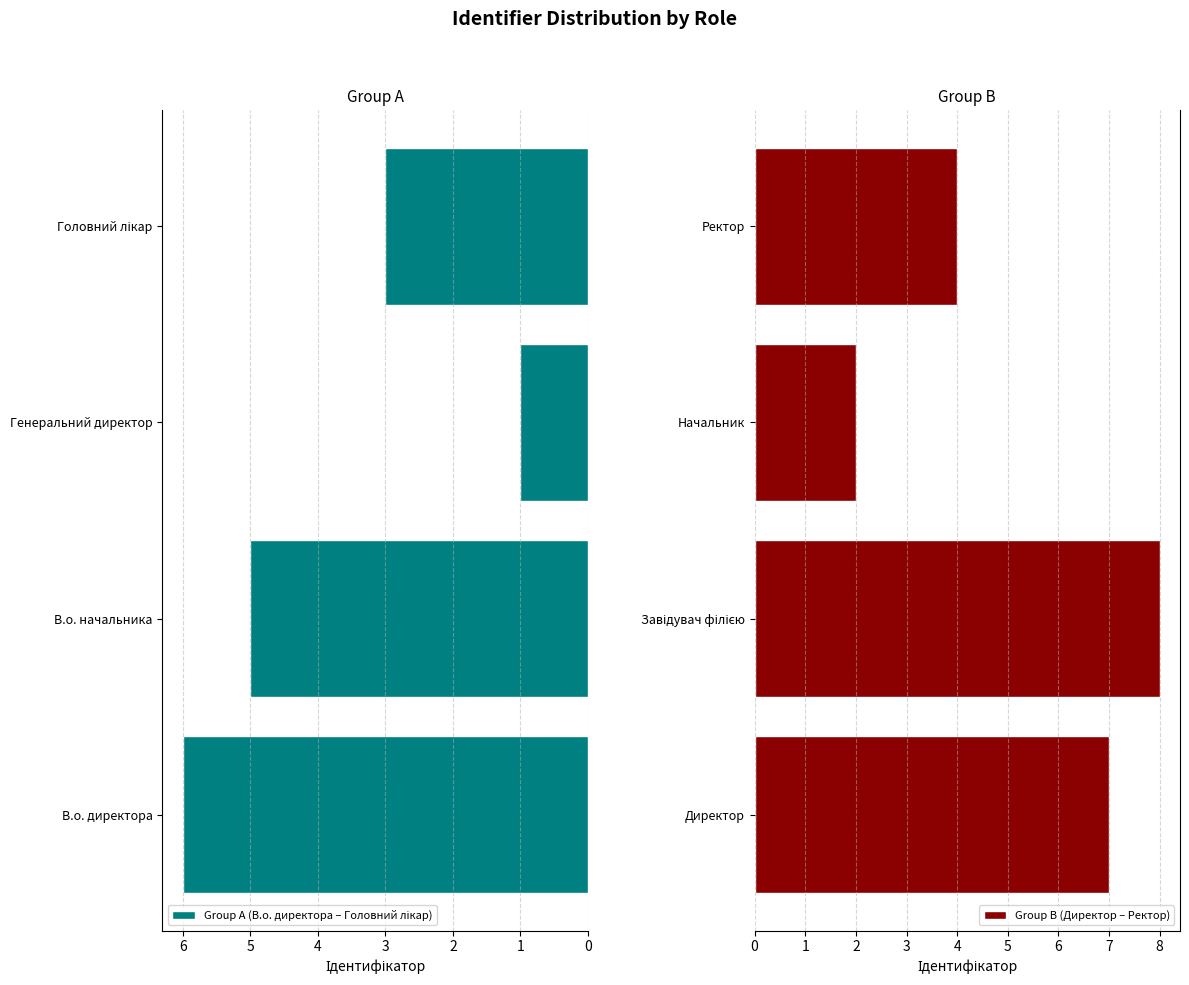

The Group B (Директор – Ректор) series shows 4 at Ректор. True or false?

True